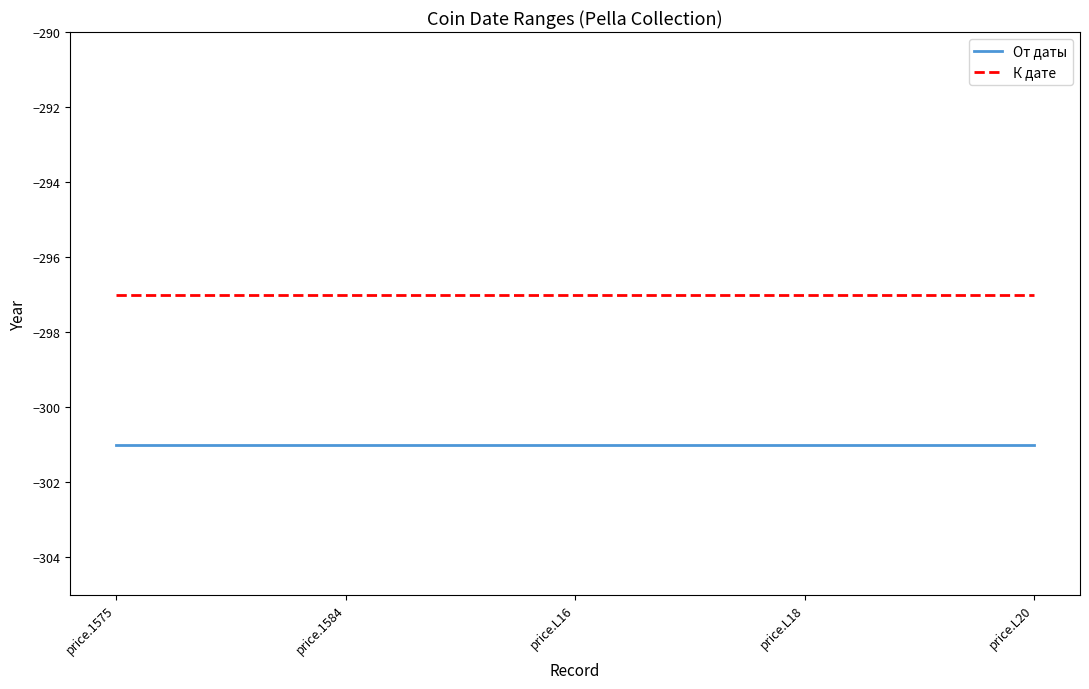

True or false: От даты and К дате intersect in this chart.

False